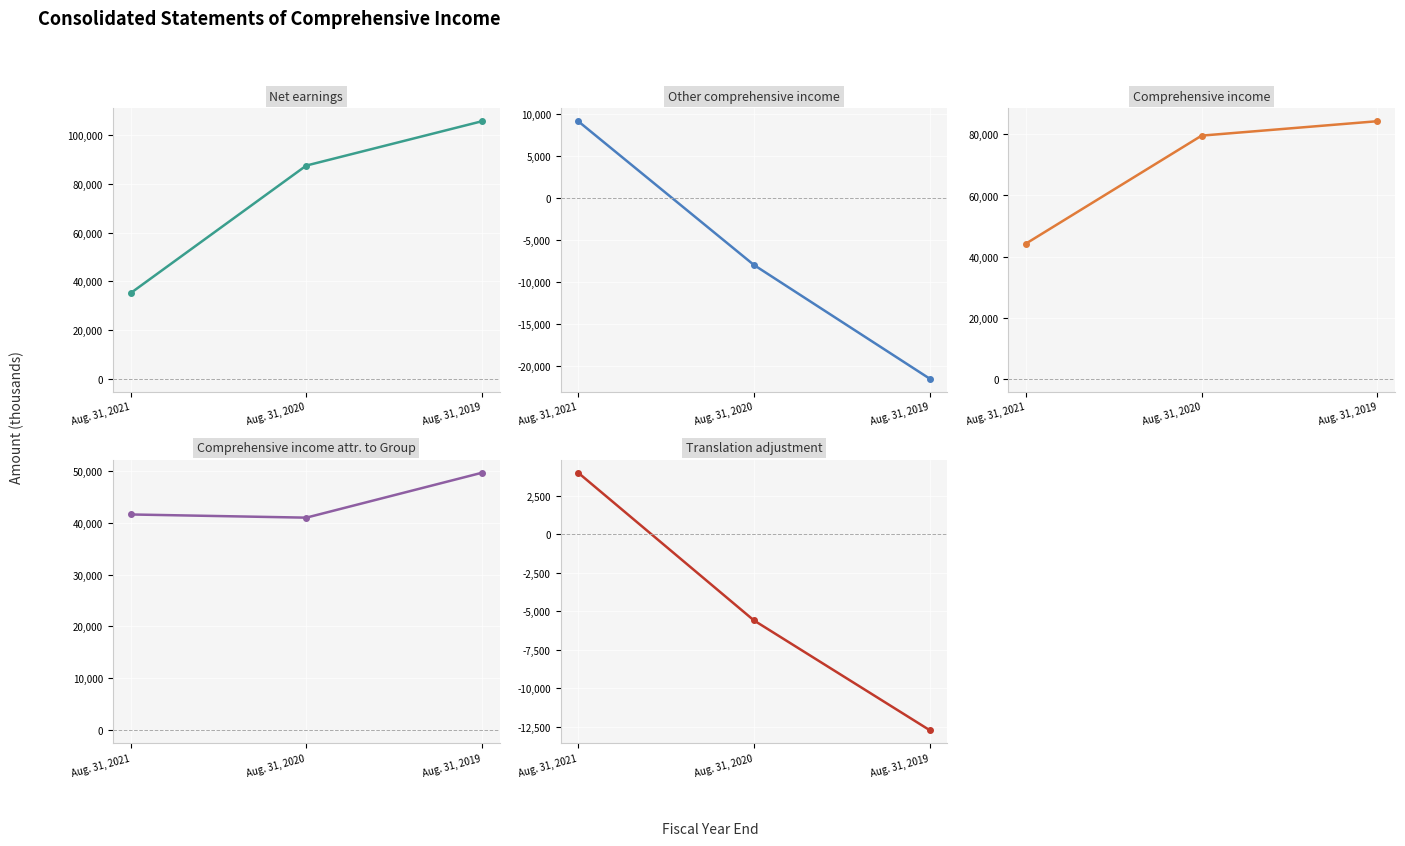

At which category is the sum across all series the highest?

Aug. 31, 2019